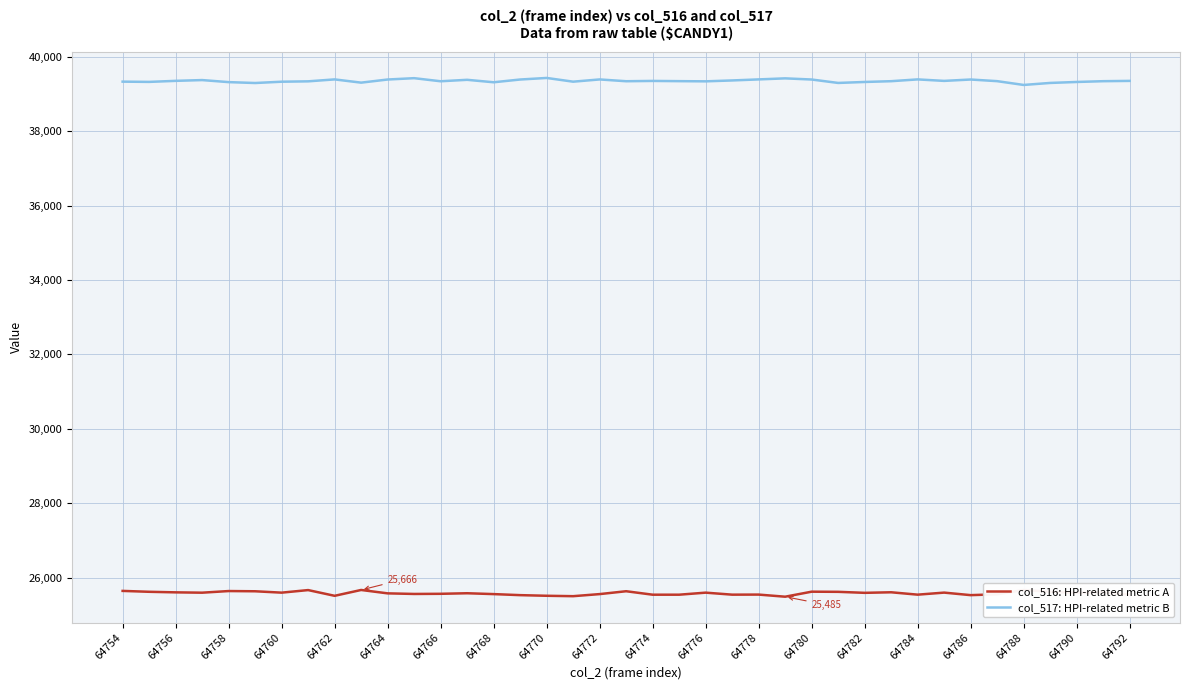

What is the sum of all col_517: HPI-related metric B values?

1534665